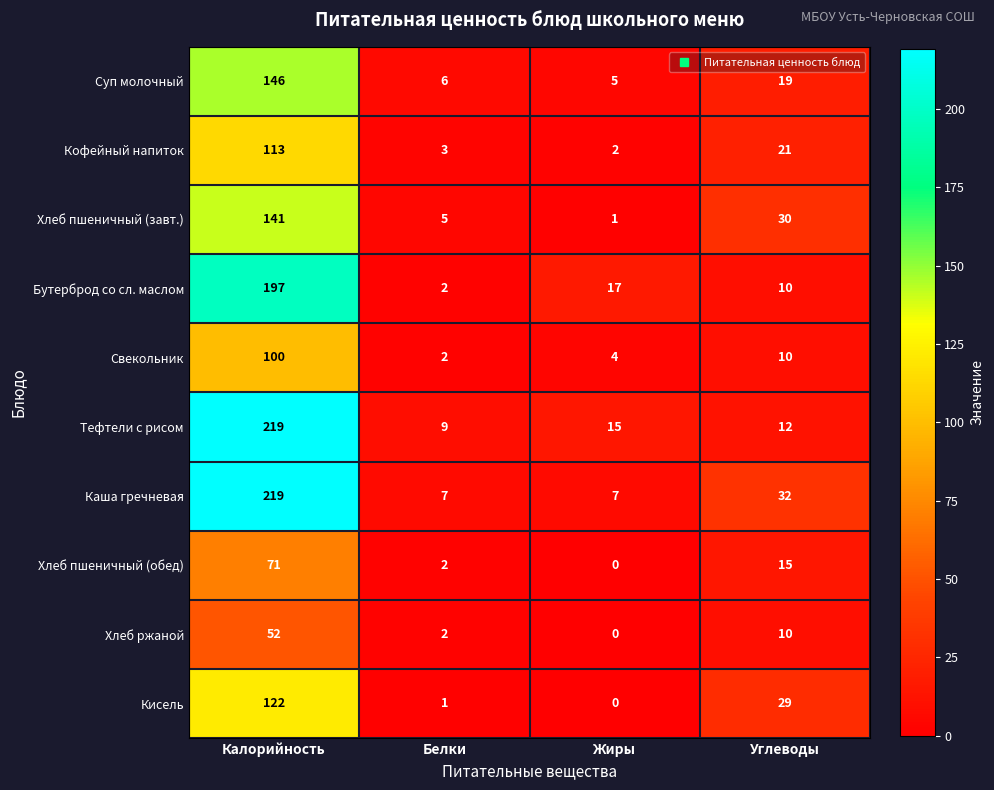

Is it true that Свекольник equals 3 at Белки?

False